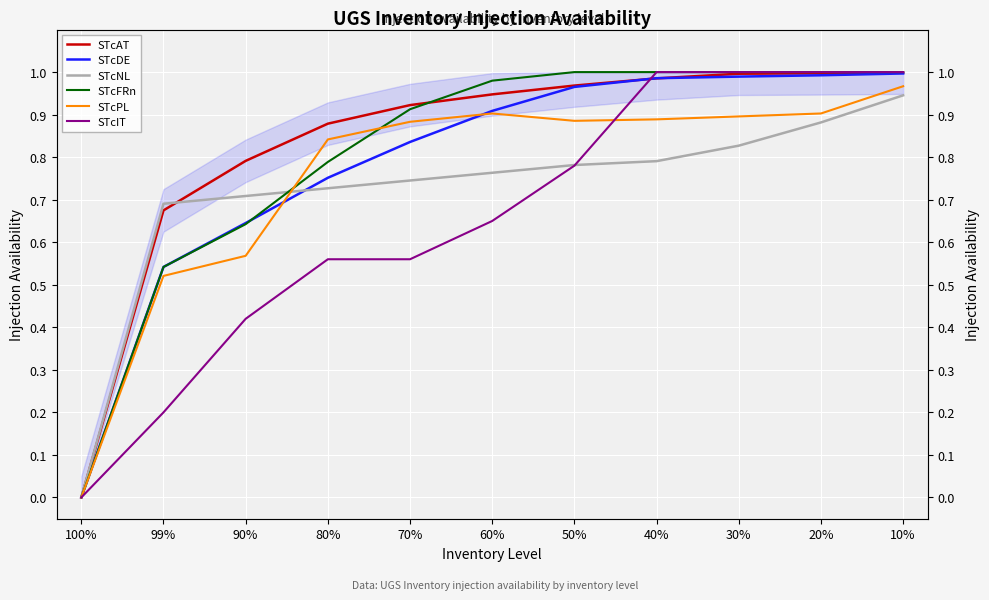

Count the STcIT values in the range 0 to 1.

11